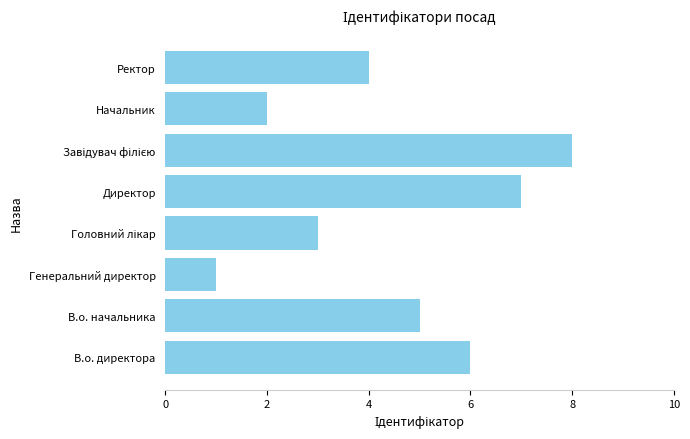

True or false: the data shows 7 at Директор.

True